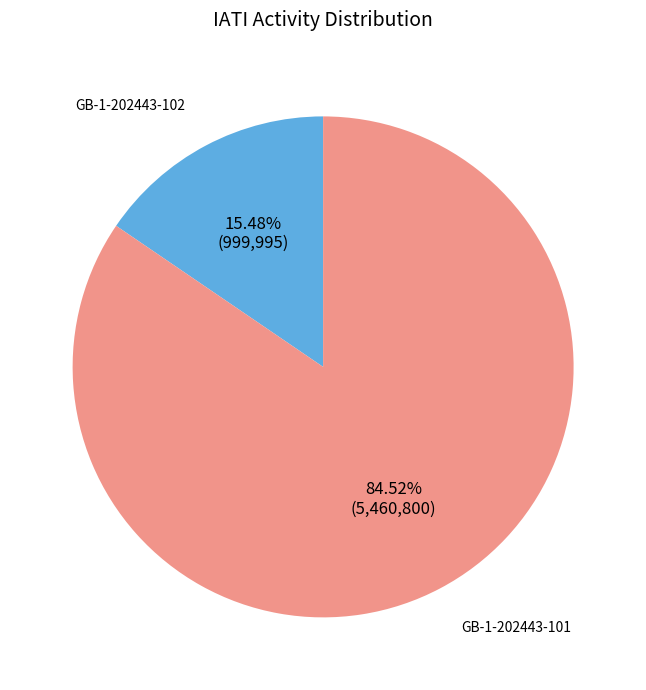

Rank the categories by value from lowest to highest.

GB-1-202443-102, GB-1-202443-101